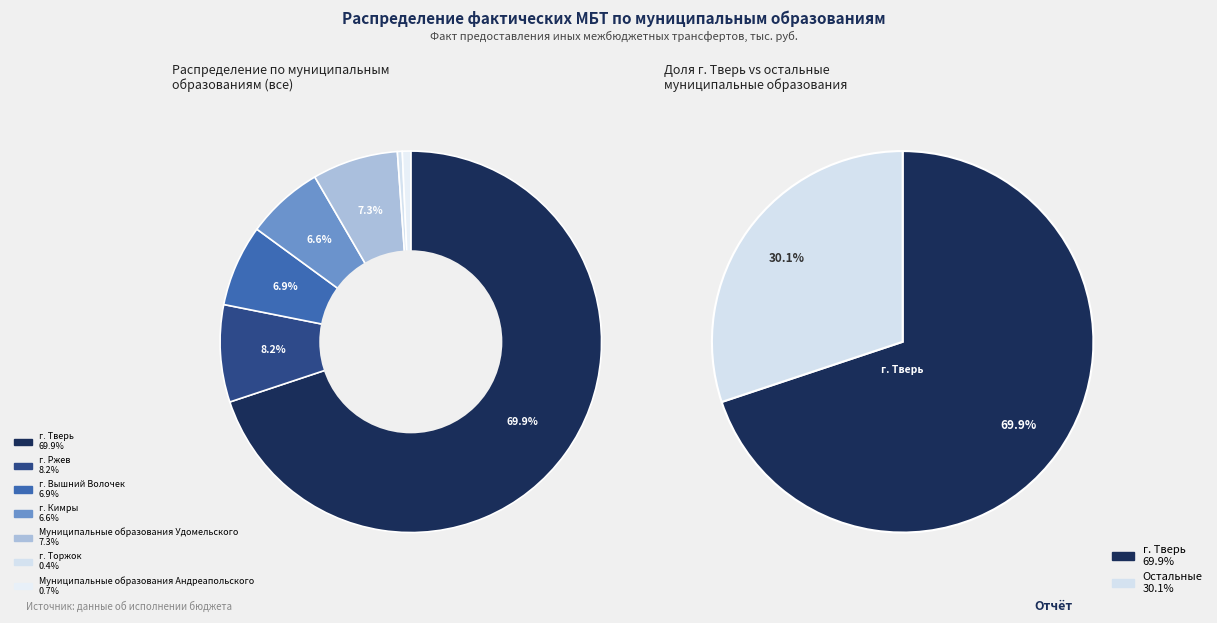

What is the ratio of the value at г. Ржев to the value at г. Тверь?

0.1